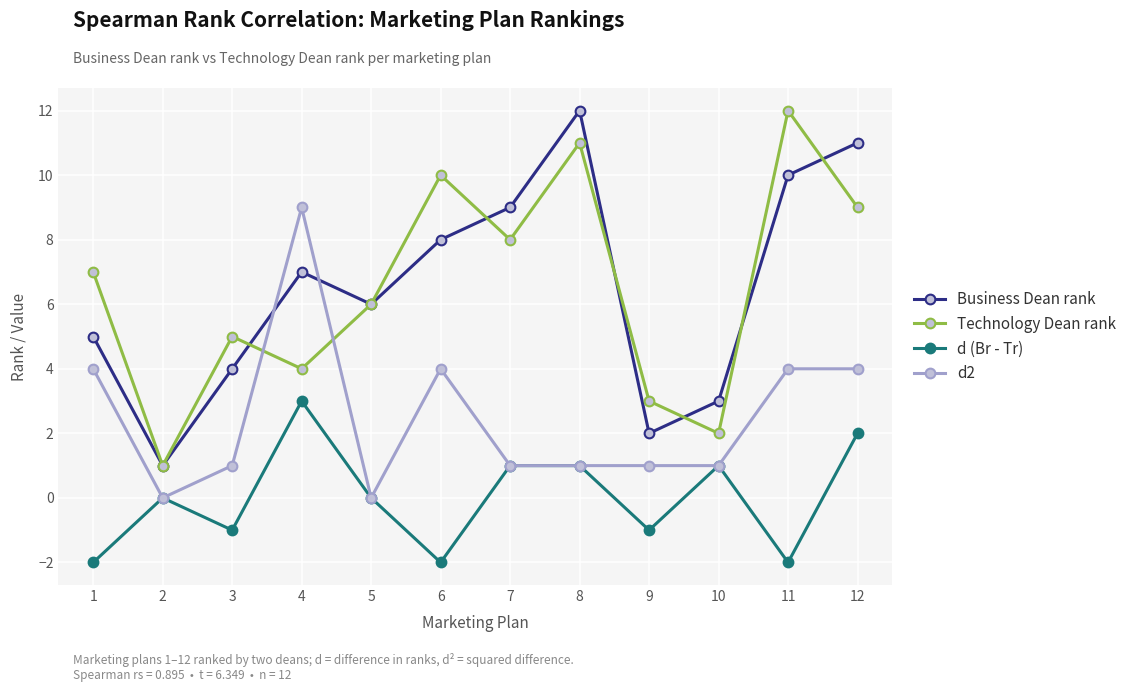

Reading left to right, list all the values displayed in this chart.

Business Dean rank: 1=5	2=1	3=4	4=7	5=6	6=8	7=9	8=12	9=2	10=3	11=10	12=11
Technology Dean rank: 1=7	2=1	3=5	4=4	5=6	6=10	7=8	8=11	9=3	10=2	11=12	12=9
d (Br - Tr): 1=-2	2=0	3=-1	4=3	5=0	6=-2	7=1	8=1	9=-1	10=1	11=-2	12=2
d2: 1=4	2=0	3=1	4=9	5=0	6=4	7=1	8=1	9=1	10=1	11=4	12=4